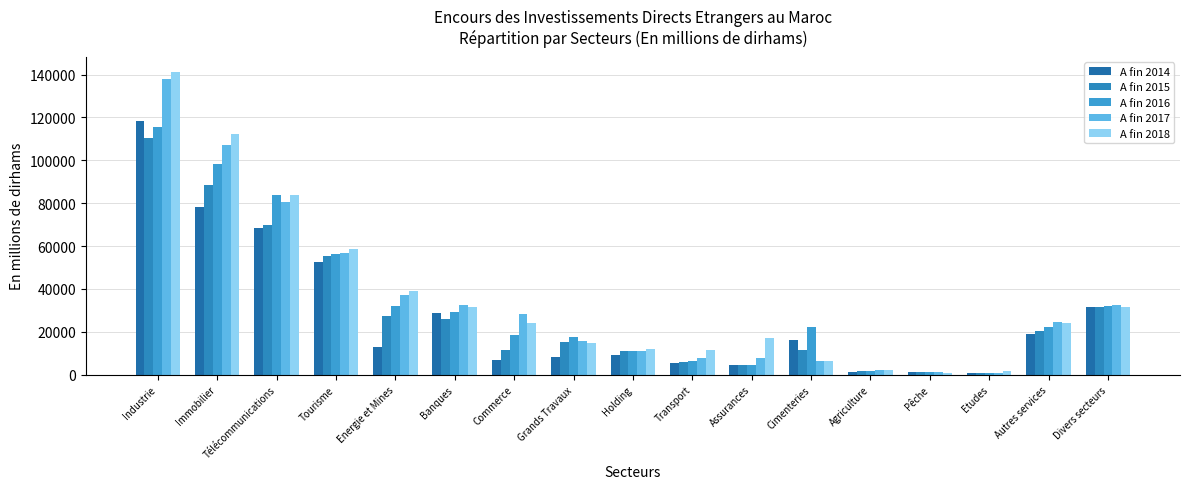

Reading left to right, list all the values displayed in this chart.

A fin 2014: Industrie=118499.9	Immobilier=78245.7	Télécommunications=68251.4	Tourisme=52724.3	Energie et Mines=12705.9	Banques=28551.7	Commerce=6925.6	Grands Travaux=8105.0	Holding=9397.0	Transport=5477.2	Assurances=4519.4	Cimenteries=16161.5	Agriculture=1220.0	Pêche=1079.0	Etudes=710.7	Autres services=18877.2	Divers secteurs=31452.5
A fin 2015: Industrie=110377.0	Immobilier=88609.3	Télécommunications=69716.6	Tourisme=55189.0	Energie et Mines=27266.5	Banques=25938.4	Commerce=11411.5	Grands Travaux=15220.2	Holding=10813.2	Transport=5748.9	Assurances=4463.8	Cimenteries=11617.2	Agriculture=1532.3	Pêche=1046.9	Etudes=842.9	Autres services=20459.4	Divers secteurs=31768.2
A fin 2016: Industrie=115347.9	Immobilier=98208.8	Télécommunications=84023.4	Tourisme=56132.2	Energie et Mines=32052.0	Banques=29436.5	Commerce=18548.2	Grands Travaux=17537.1	Holding=10883.5	Transport=6163.0	Assurances=4426.8	Cimenteries=22242.5	Agriculture=1870.2	Pêche=1078.0	Etudes=826.3	Autres services=22239.9	Divers secteurs=32085.2
A fin 2017: Industrie=137752.8	Immobilier=107075.6	Télécommunications=80462.0	Tourisme=56696.1	Energie et Mines=36952.6	Banques=32569.3	Commerce=28343.4	Grands Travaux=15606.7	Holding=11032.8	Transport=7845.9	Assurances=7694.0	Cimenteries=6594.2	Agriculture=2043.6	Pêche=1030.8	Etudes=803.0	Autres services=24709.9	Divers secteurs=32456.5
A fin 2018: Industrie=141212.0	Immobilier=112264.0	Télécommunications=83884.0	Tourisme=58674.2	Energie et Mines=39197.6	Banques=31369.6	Commerce=24106.3	Grands Travaux=14925.9	Holding=11803.3	Transport=11597.8	Assurances=17119.3	Cimenteries=6612.8	Agriculture=2255.2	Pêche=1007.3	Etudes=1518.7	Autres services=24307.4	Divers secteurs=31630.8